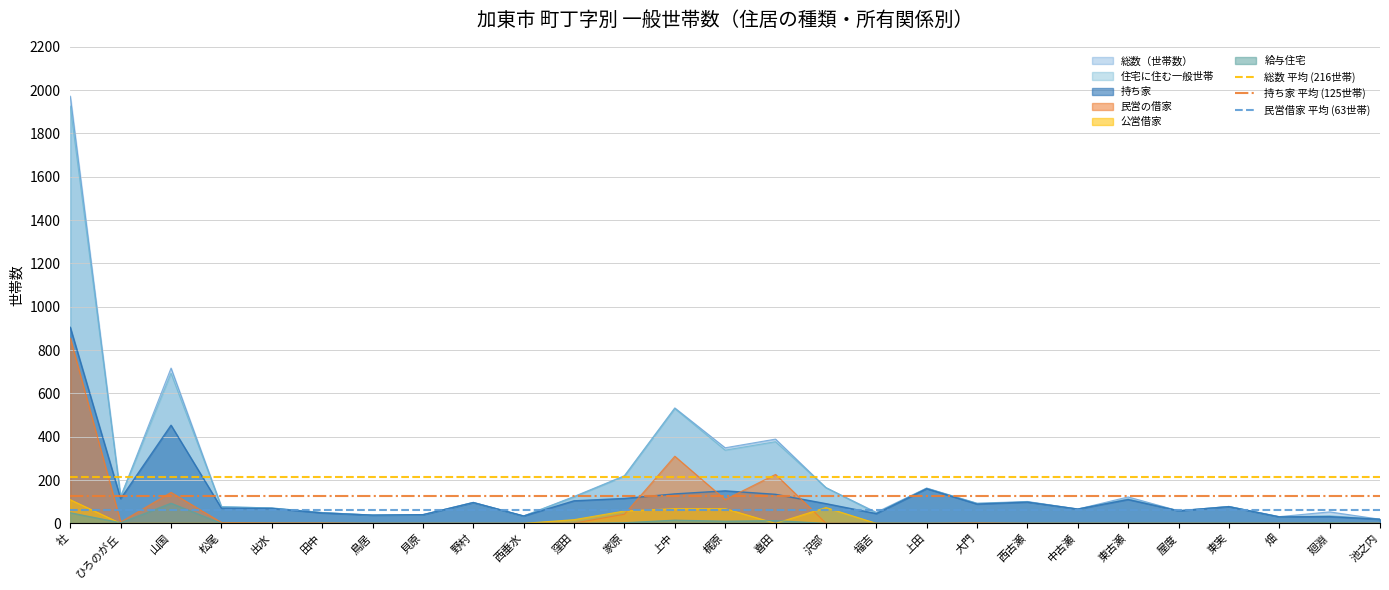

Is it true that 民営の借家 equals 0 at 鳥居?

True